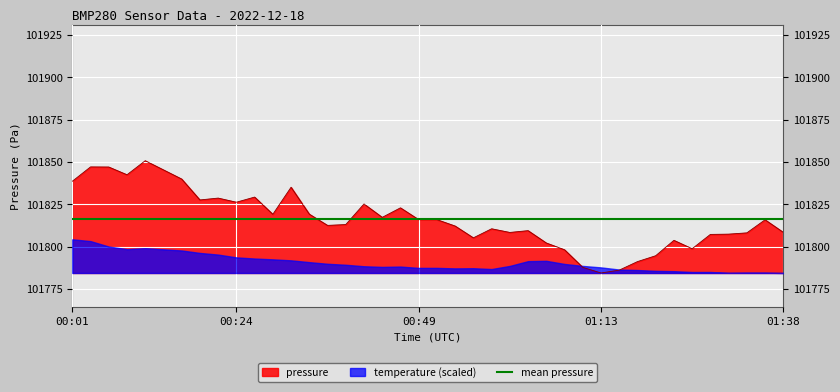

What is the change in value from 00:16 to 00:31?

-4.8